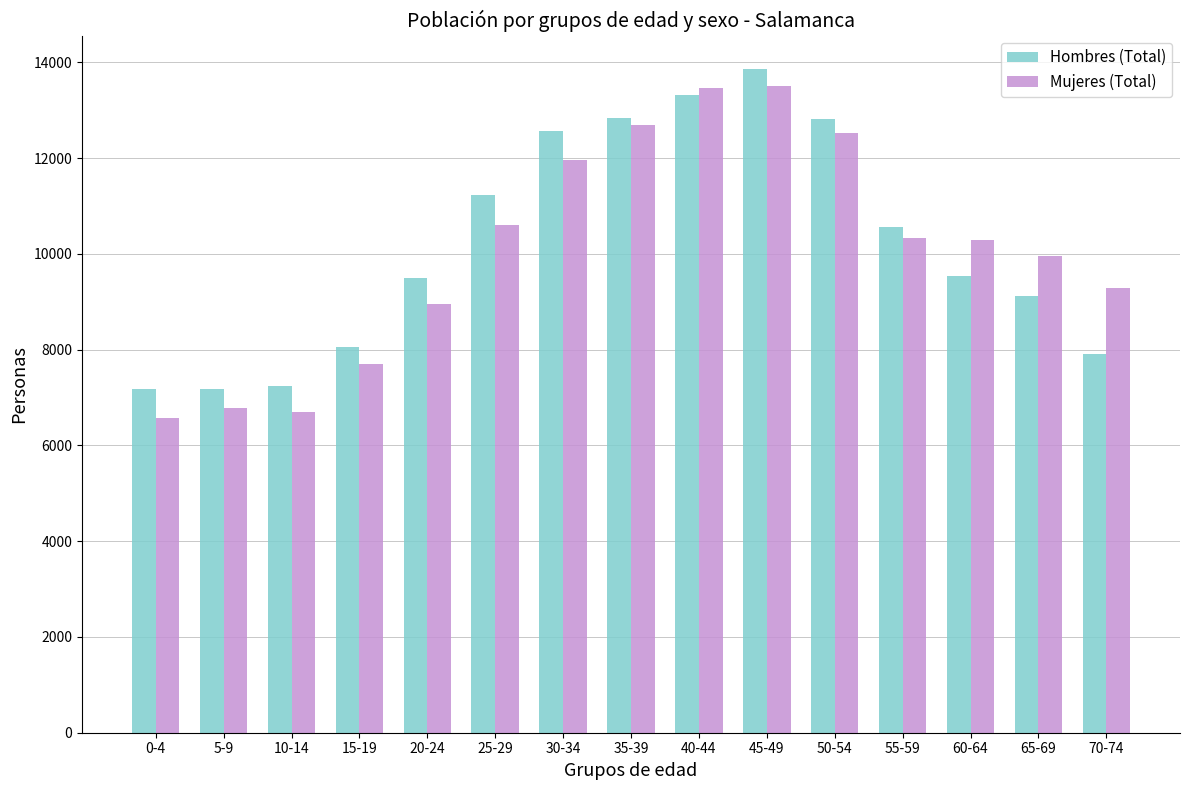

What is the minimum value shown in the chart?

6566